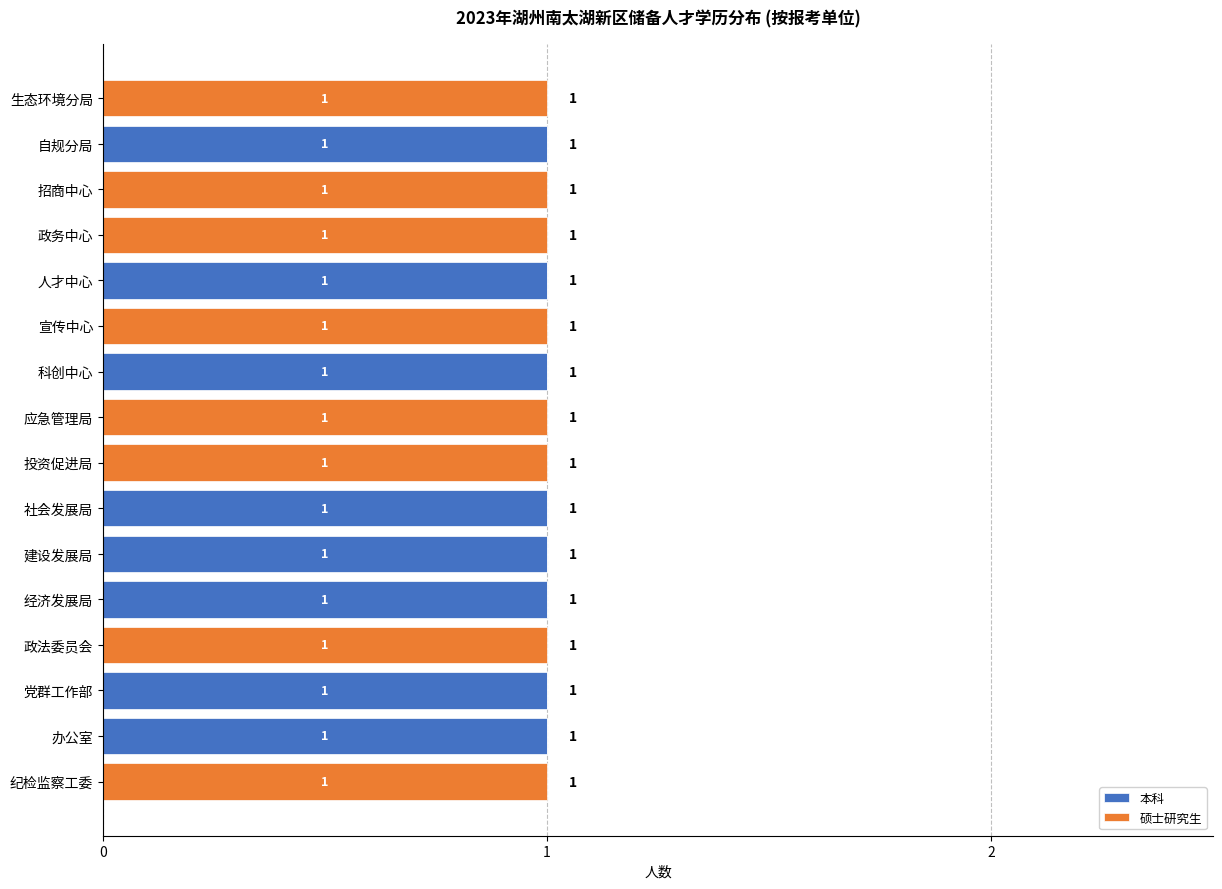

What is the sum of all 本科 values?

8